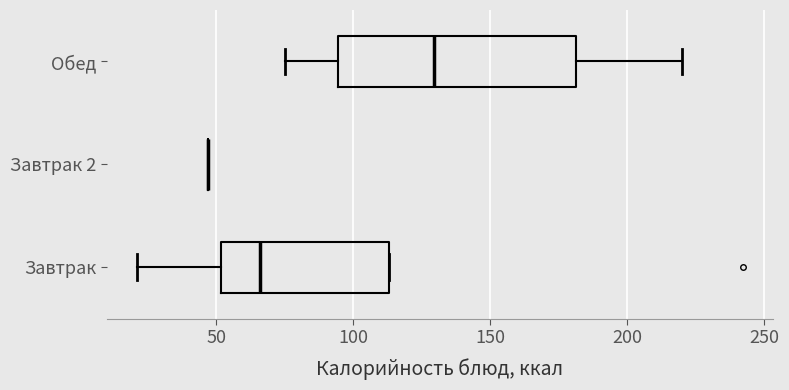

Reading bottom to top, transcribe this box plot: for each box, give where its median line is, the range the box spans, and where its two whiskers end, as read against the x-axis. The values are not printed on the chart, so give them approximately, as read against the axis.

Завтрак: median 65, box 50 to 115, whiskers 20 to 115
Завтрак 2: box collapsed to a line at 45, whiskers 45 to 45
Обед: median 130, box 95 to 180, whiskers 75 to 220